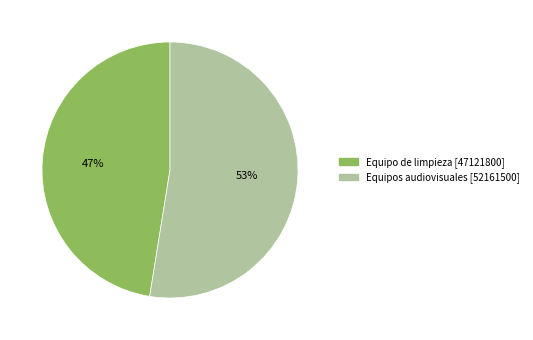

Between Equipos audiovisuales and Equipo de limpieza, which is larger?

Equipos audiovisuales